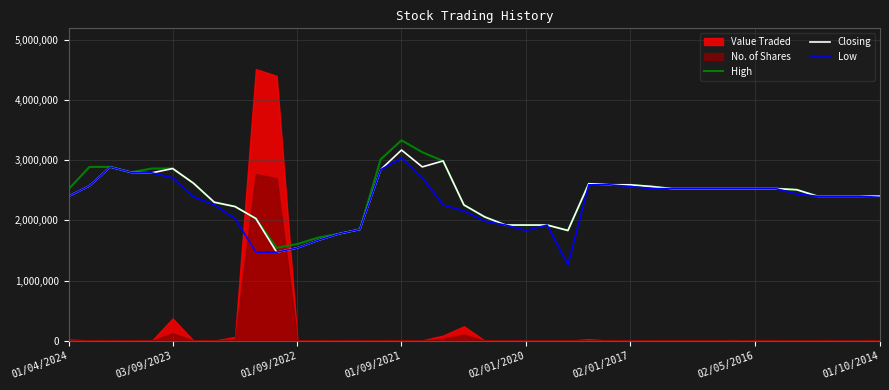

What is the minimum value for High?

1543629.7